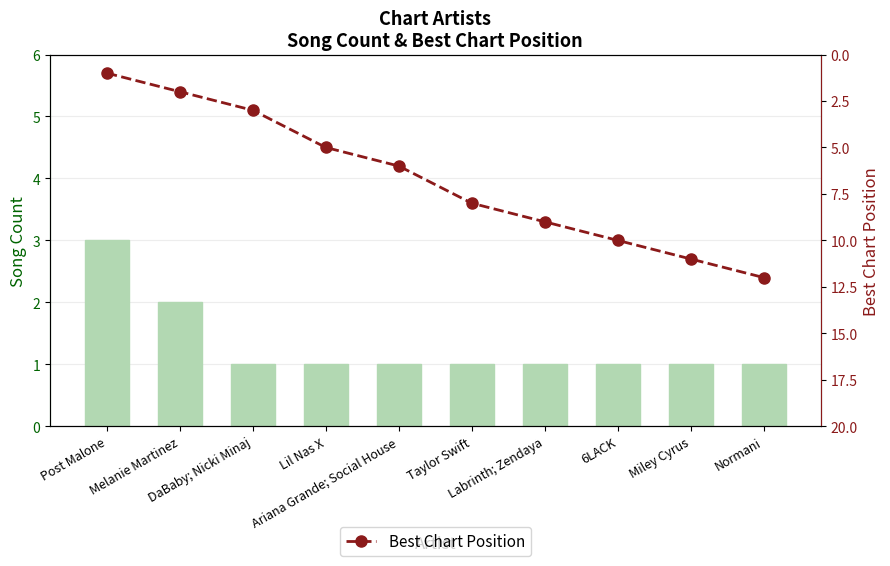

Which category has the lowest value in the Best Chart Position series?

Post Malone